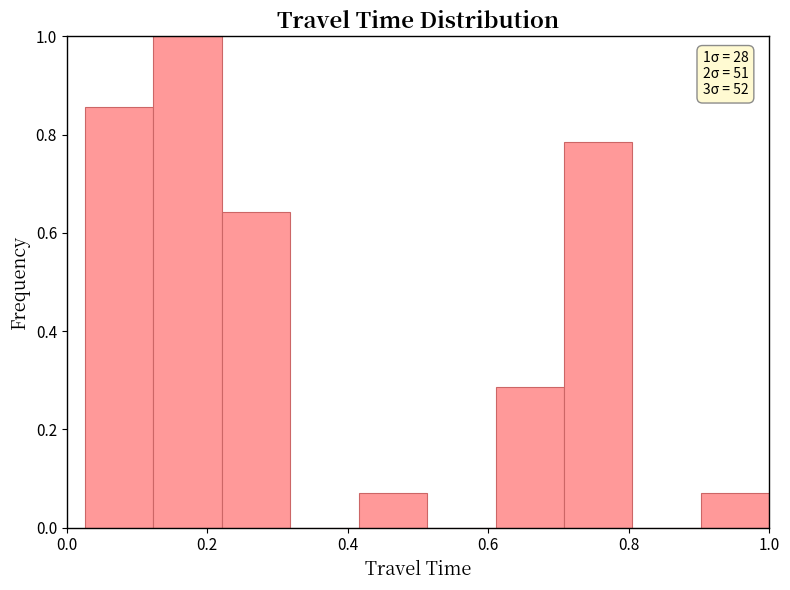

Which range on the x-axis has the tallest bar?

0.12 to 0.22